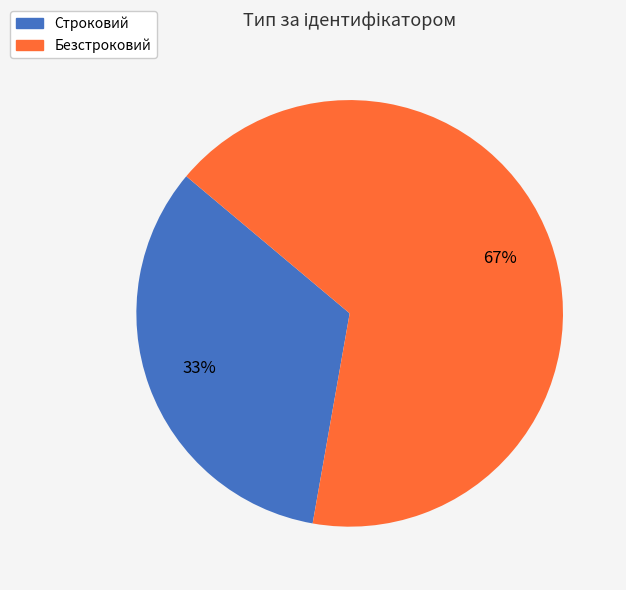

Which category has the smallest portion of the pie?

Строковий